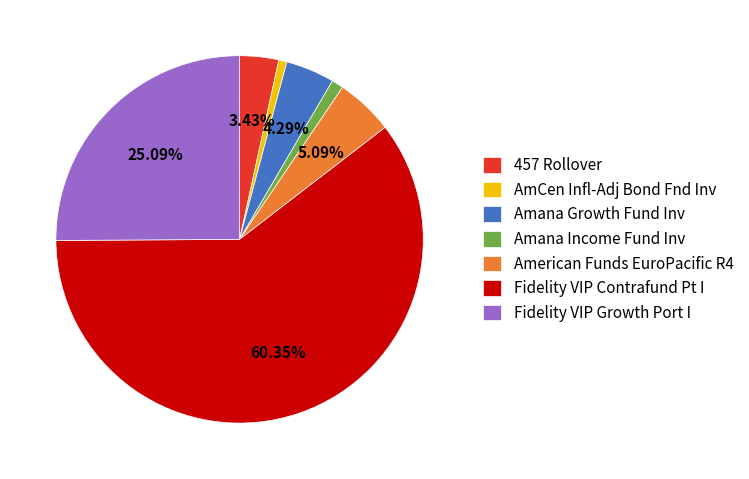

To the nearest percent, what is the average slice percentage?

14%